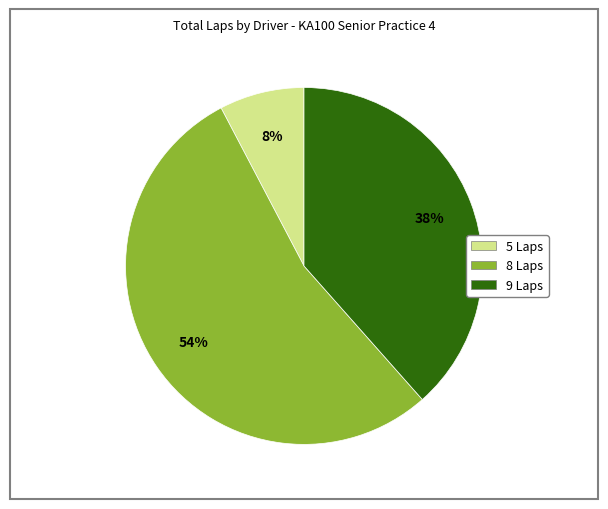

Does any single category account for the majority?

Yes